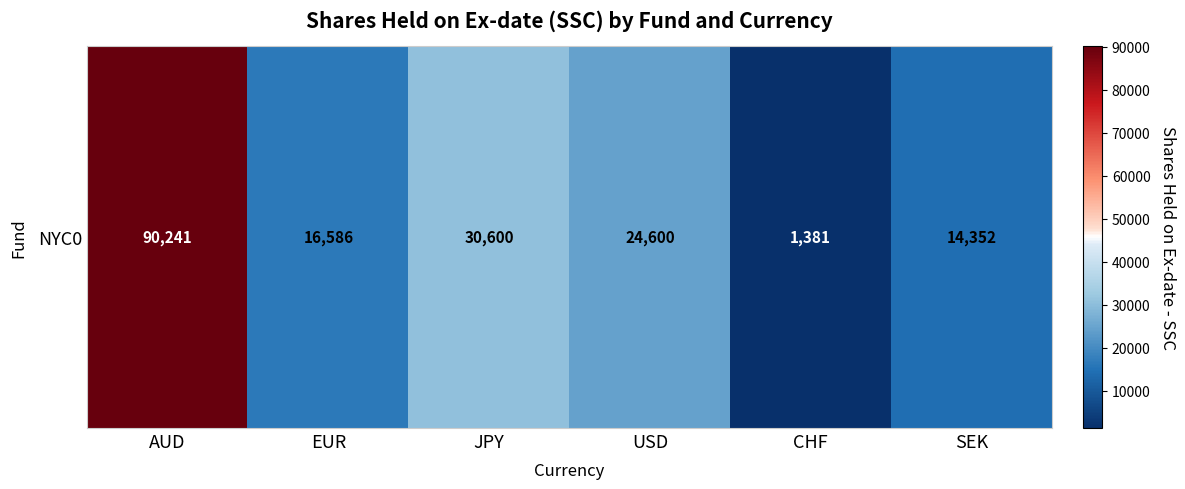

What is the approximate value at SEK, to the nearest 50?

14350